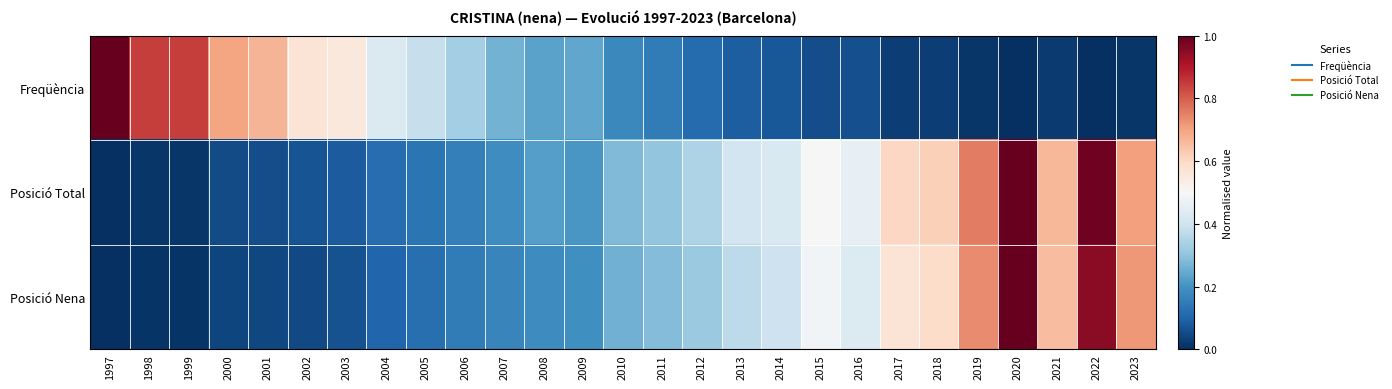

List the series in order of their overall mean, lowest first.

Freqüència, Posició Nena, Posició Total